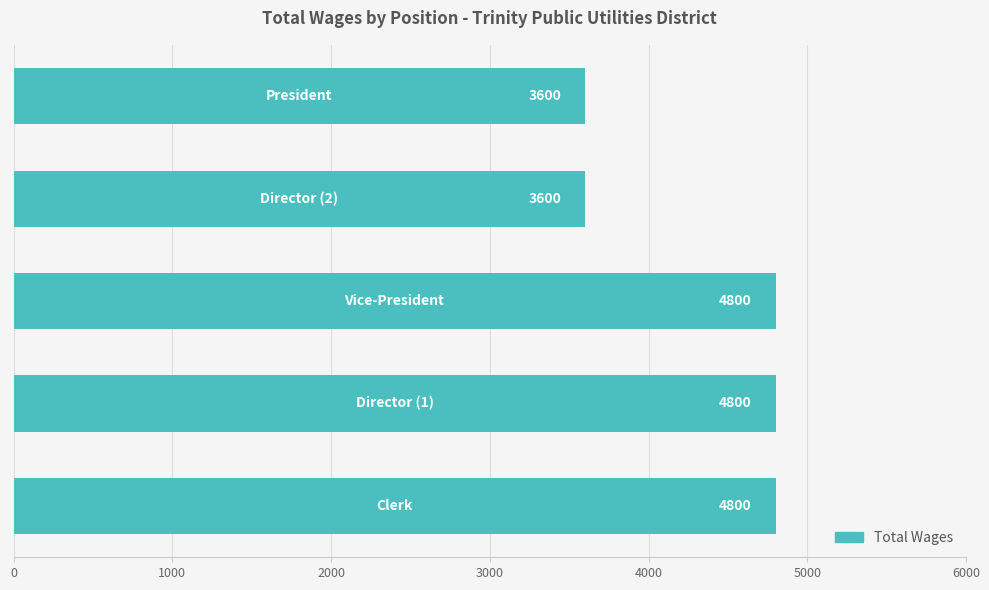

Reading top to bottom, transcribe all the data shown in this chart.

3600	3600	4800	4800	4800